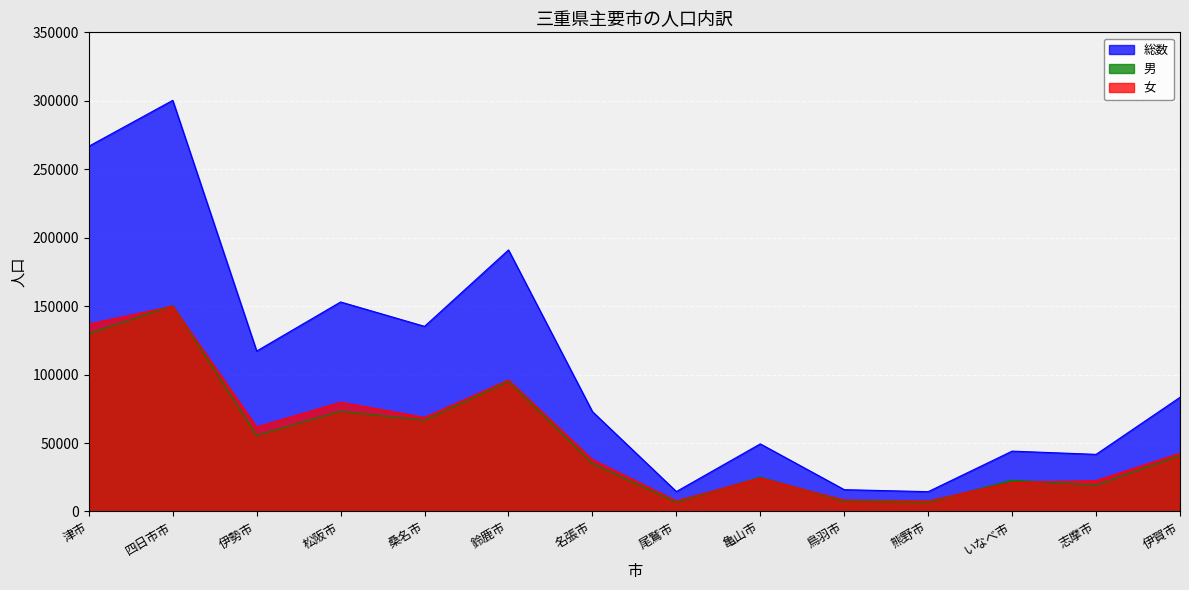

True or false: 総数 has a value of 191472 at 伊勢市.

False